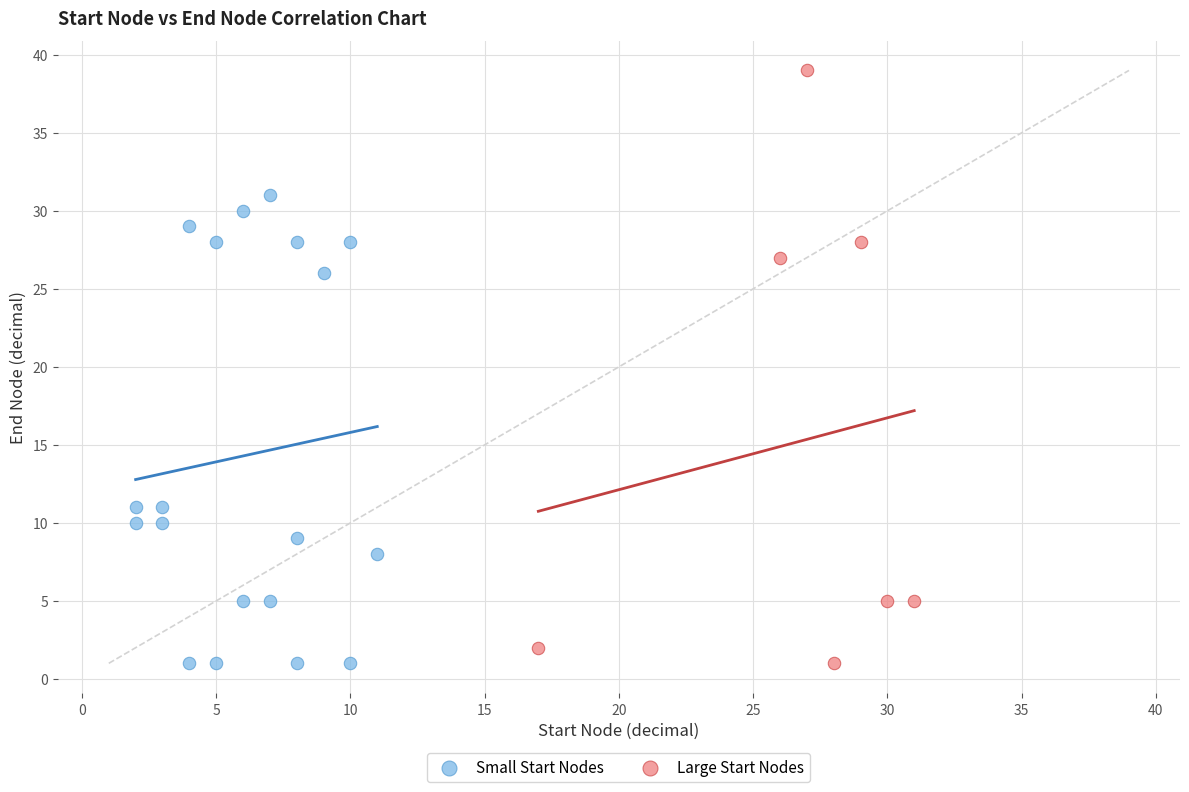

Which series reaches the maximum Y coordinate?

Large Start Nodes